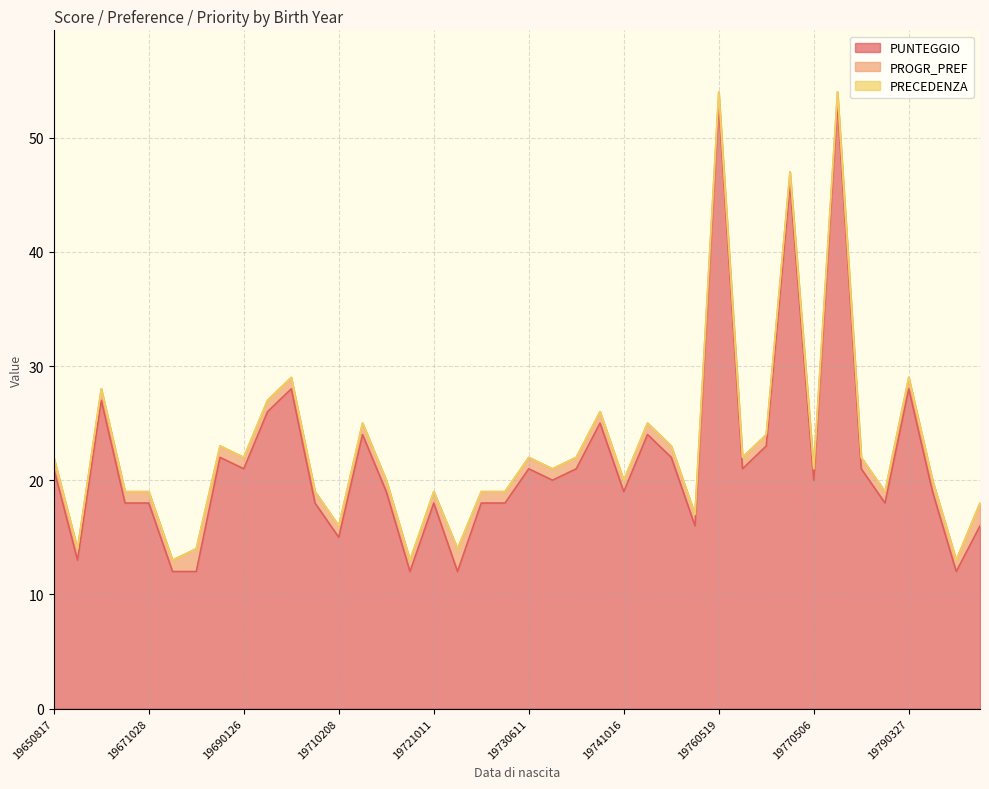

List the series in order of their peak value, lowest first.

PRECEDENZA, PROGR_PREF, PUNTEGGIO